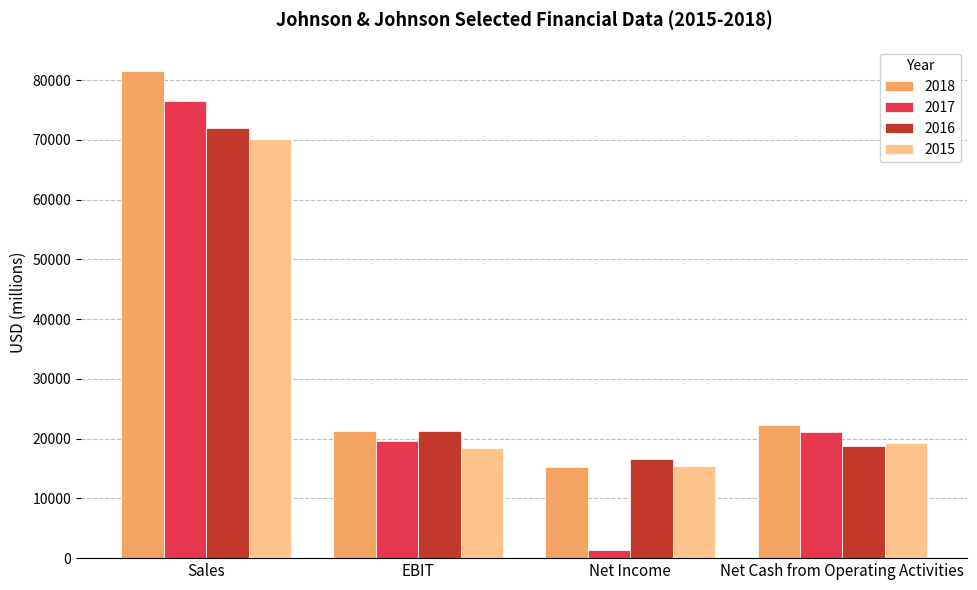

Reading right to left, transcribe all the data shown in this chart.

2018: 22201	15297	21253	81534
2017: 21056	1300	19565	76481
2016: 18767	16540	21350	71937
2015: 19279	15409	18368	70200